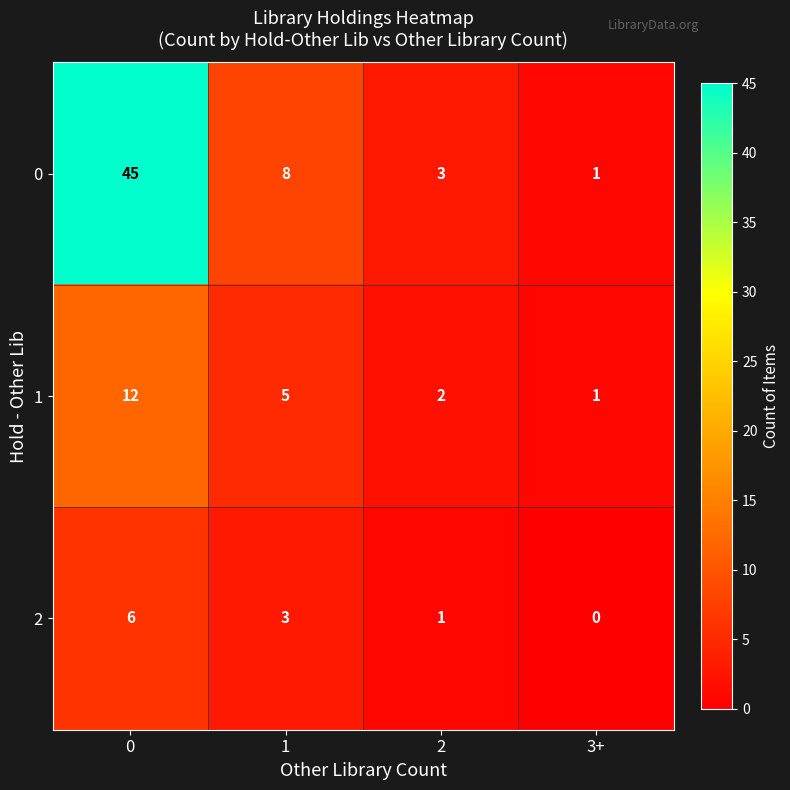

At how many categories does at least one series exceed 39?

1